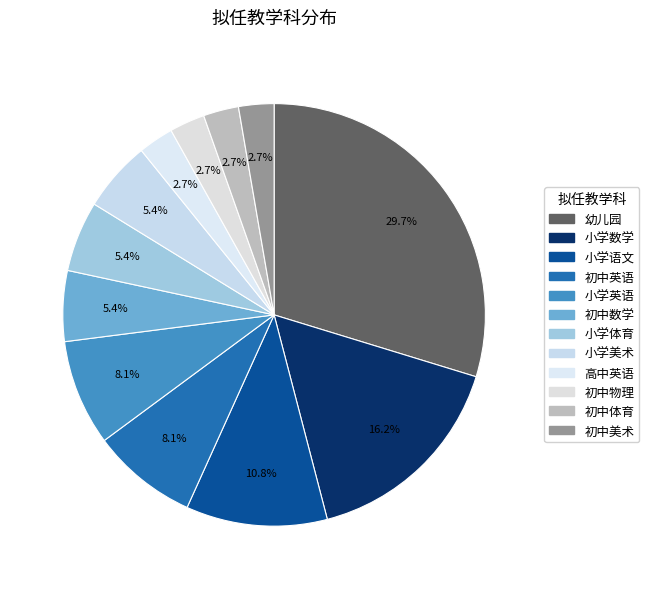

Count the number of slices in the pie.

12